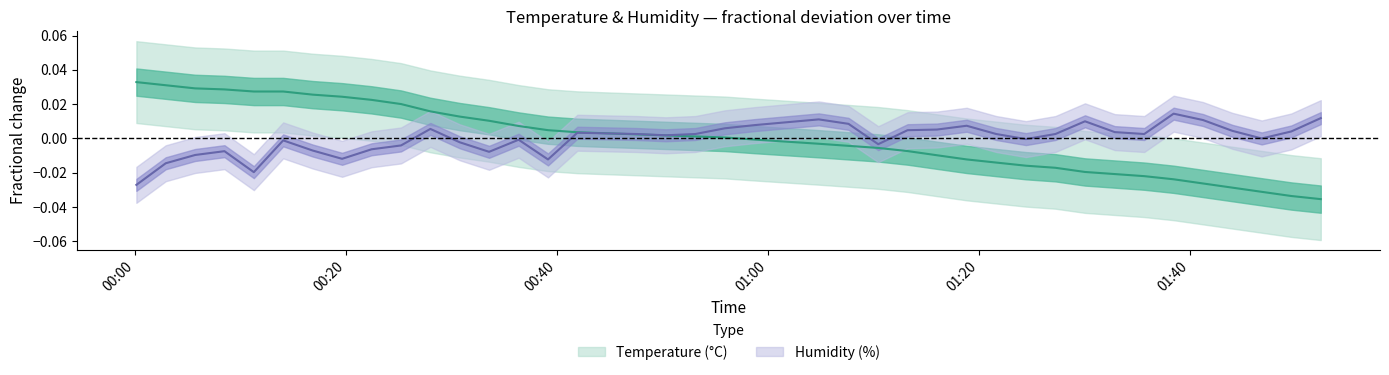

At how many categories does at least one series exceed 0?

37